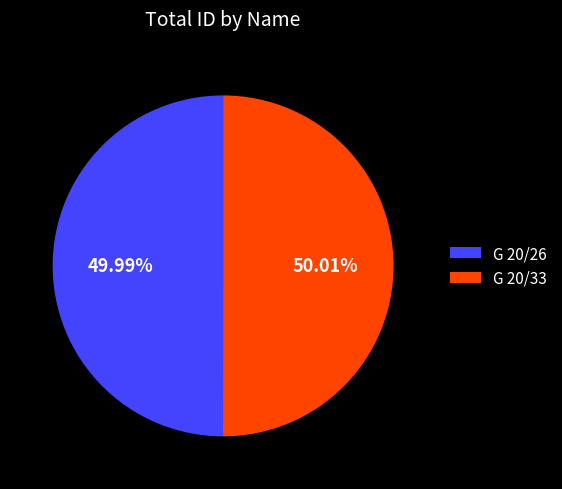

Do G 20/33 and G 20/26 together represent more than half of the pie?

Yes